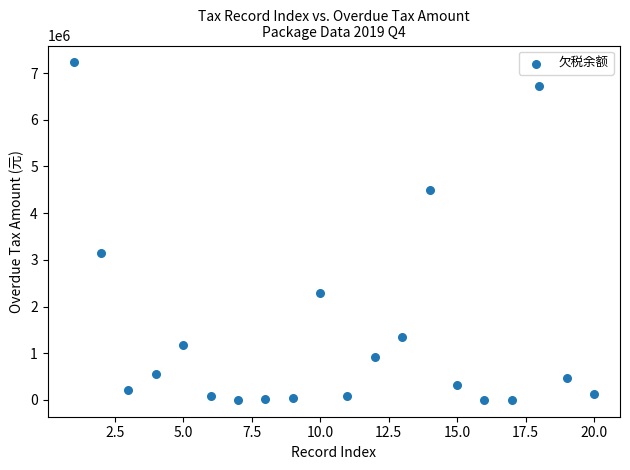

What is the range of Y values (max minus min)?

7226165.5